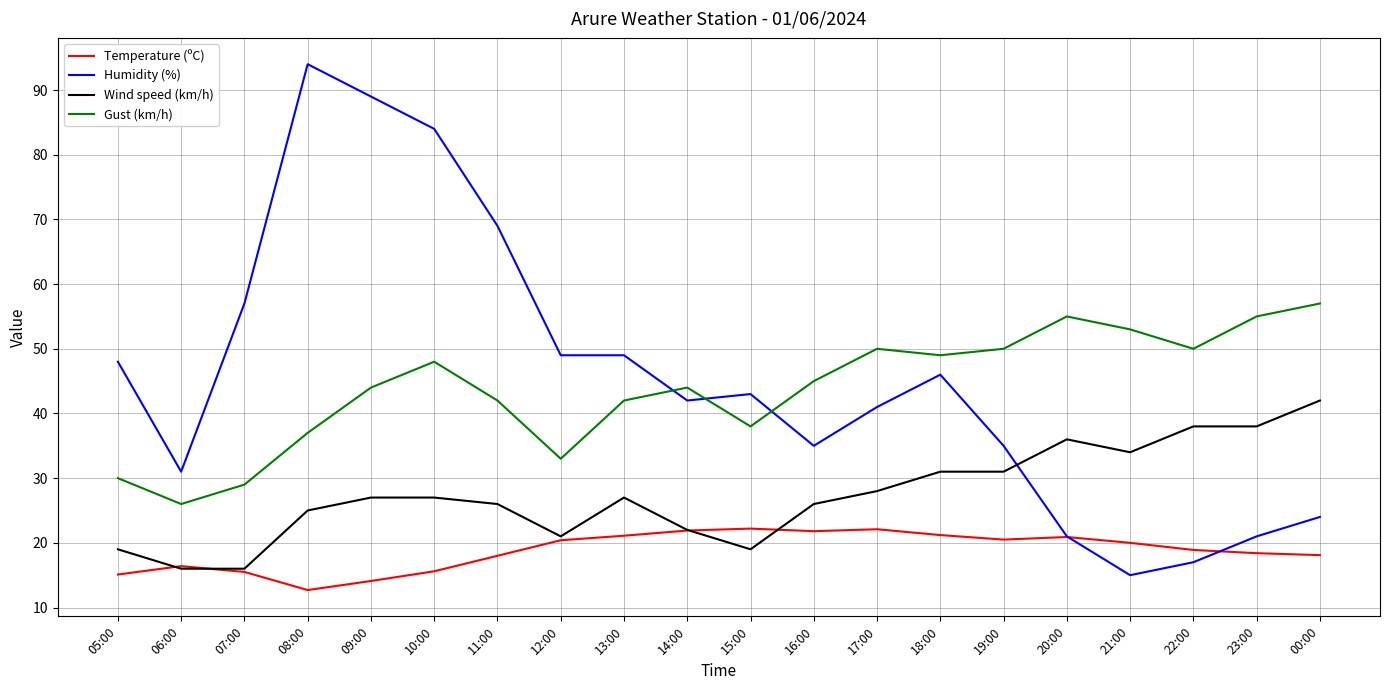

What is the difference between the maximum and minimum values in the Humidity (%) series?

79.0